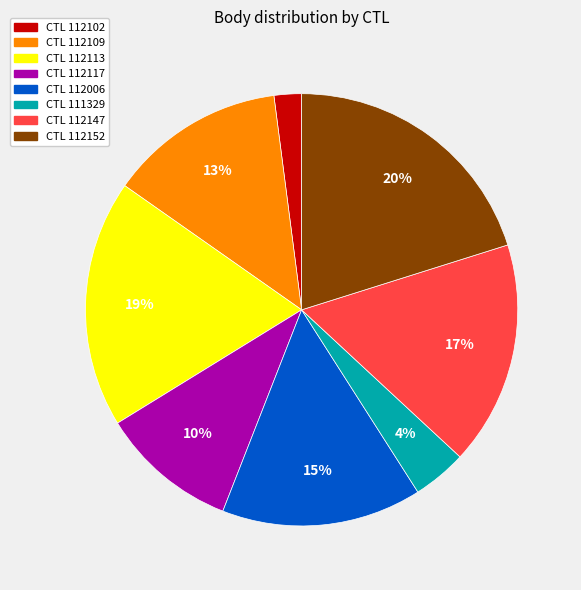

To the nearest percent, what is the difference between the largest and smallest slice percentages?

18%